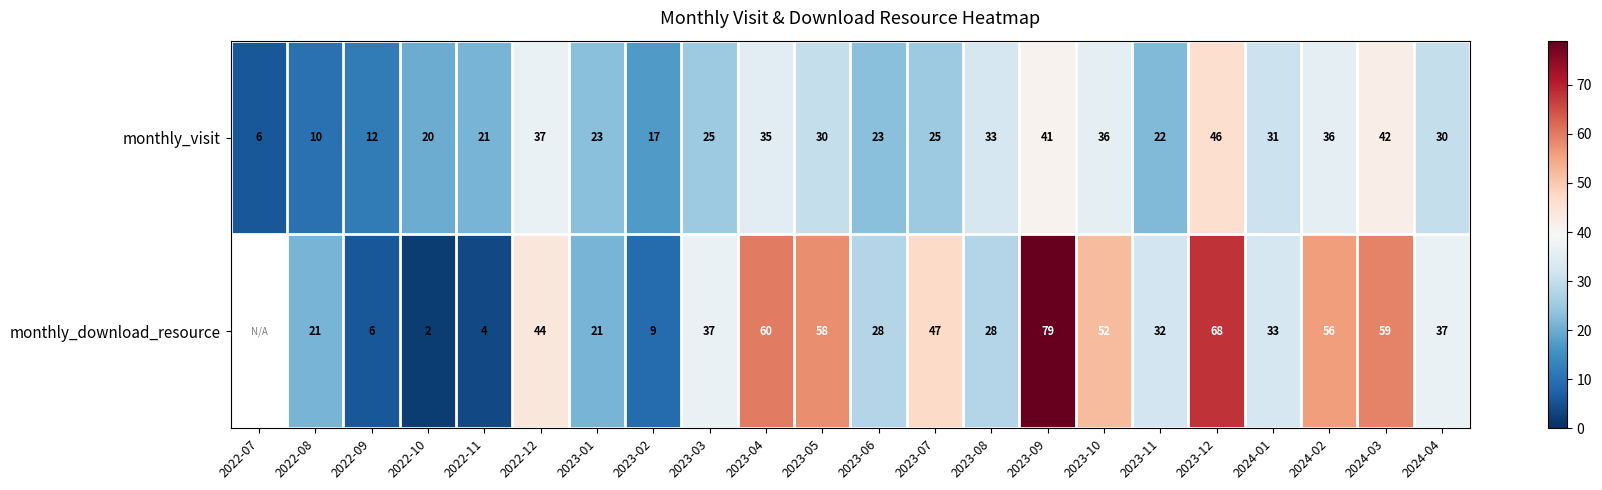

What is the sum of the monthly_visit values at 2023-01 and 2024-01?

54